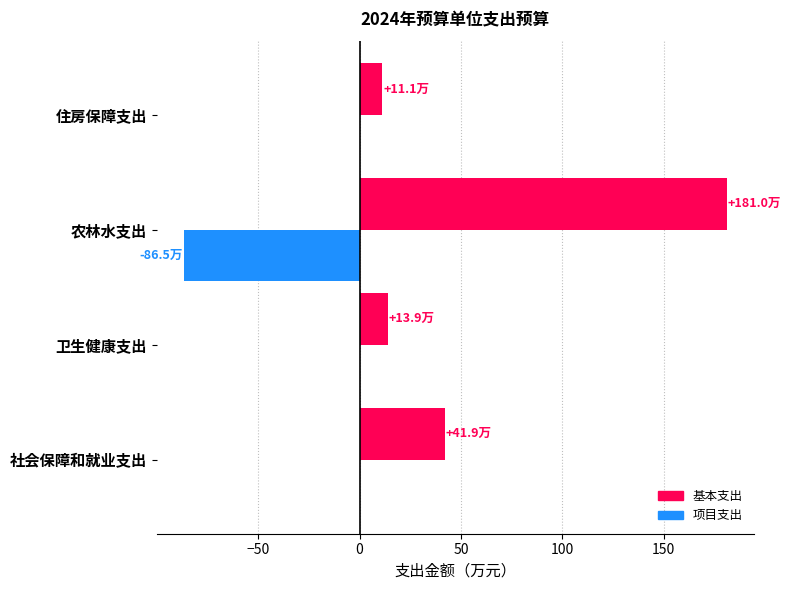

How many series are shown in this chart?

2